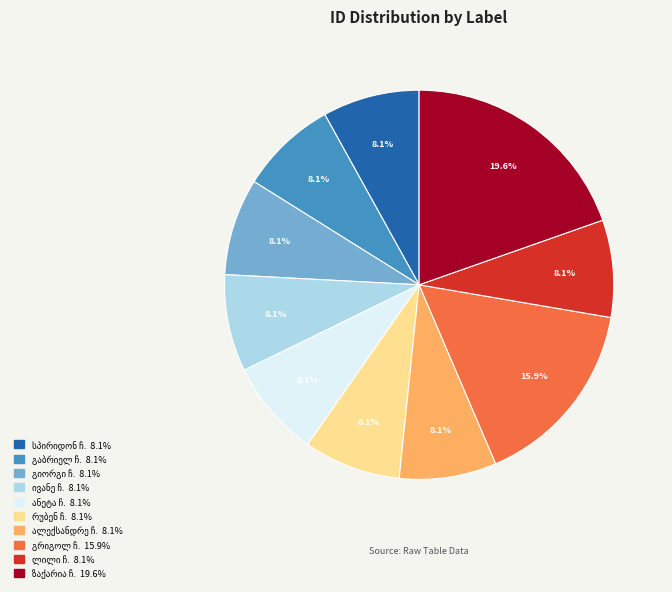

Does any single category account for the majority?

No